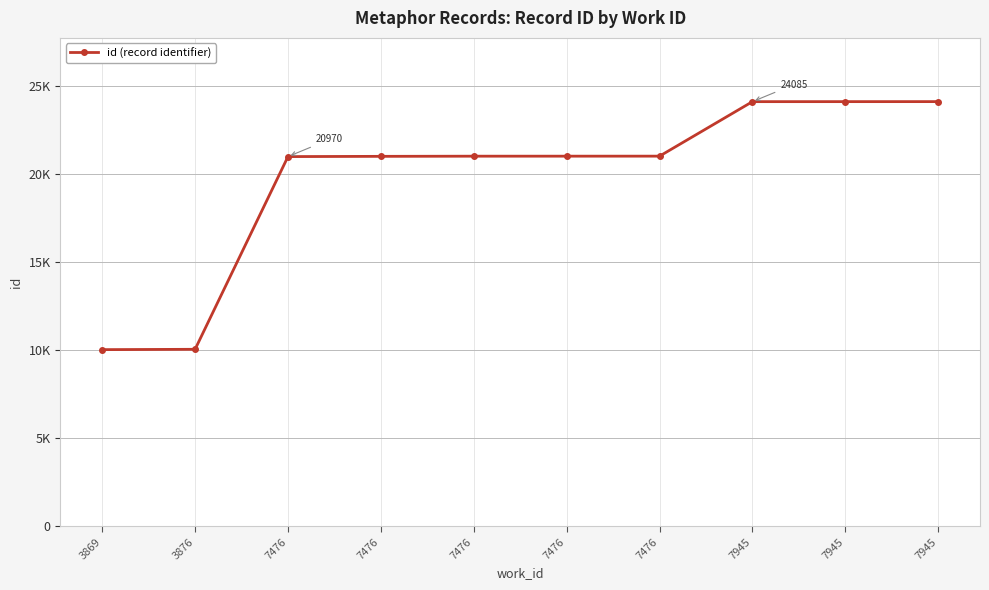

Does the chart have visible grid lines?

Yes